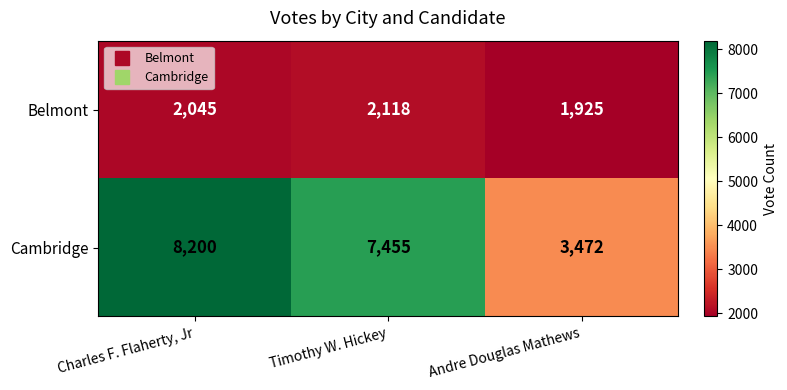

What is the smallest value displayed?

1925